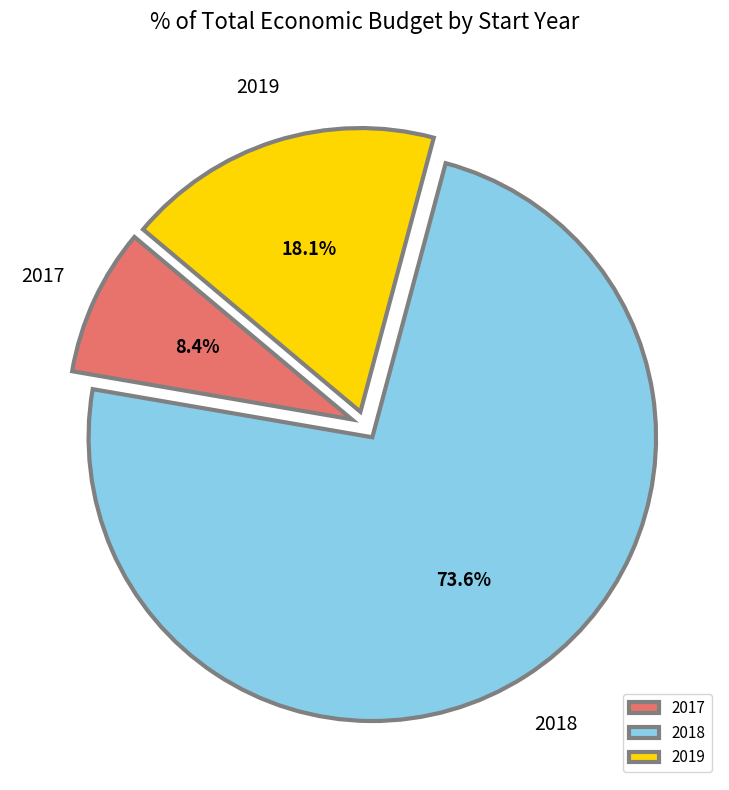

To the nearest percent, what is the difference between the largest and smallest slice percentages?

65%